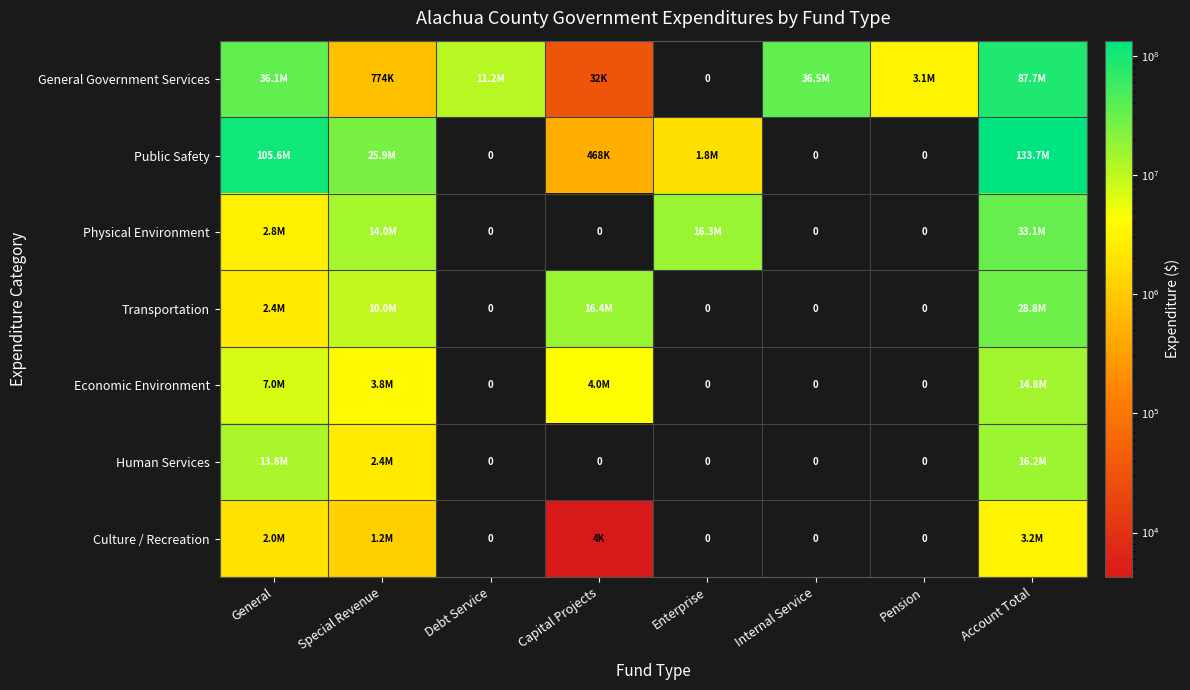

True or false: Physical Environment has a value of 10222172 at Enterprise.

False